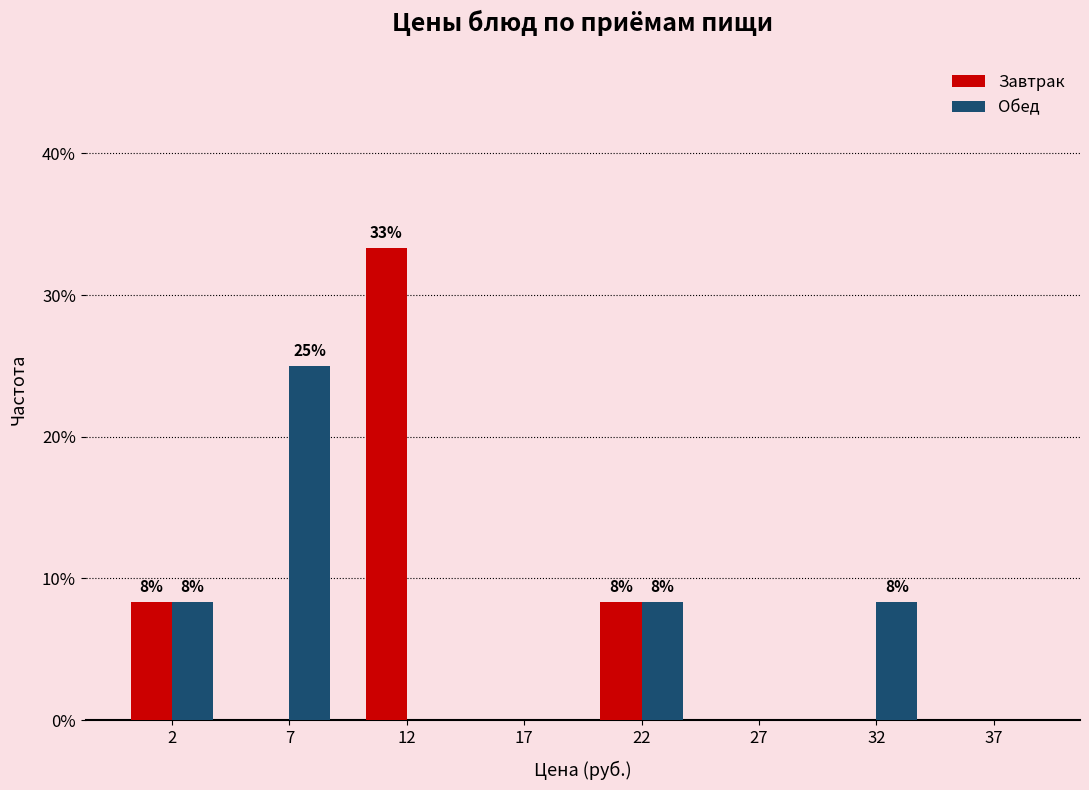

What are all the series names shown in the legend?

Завтрак, Обед